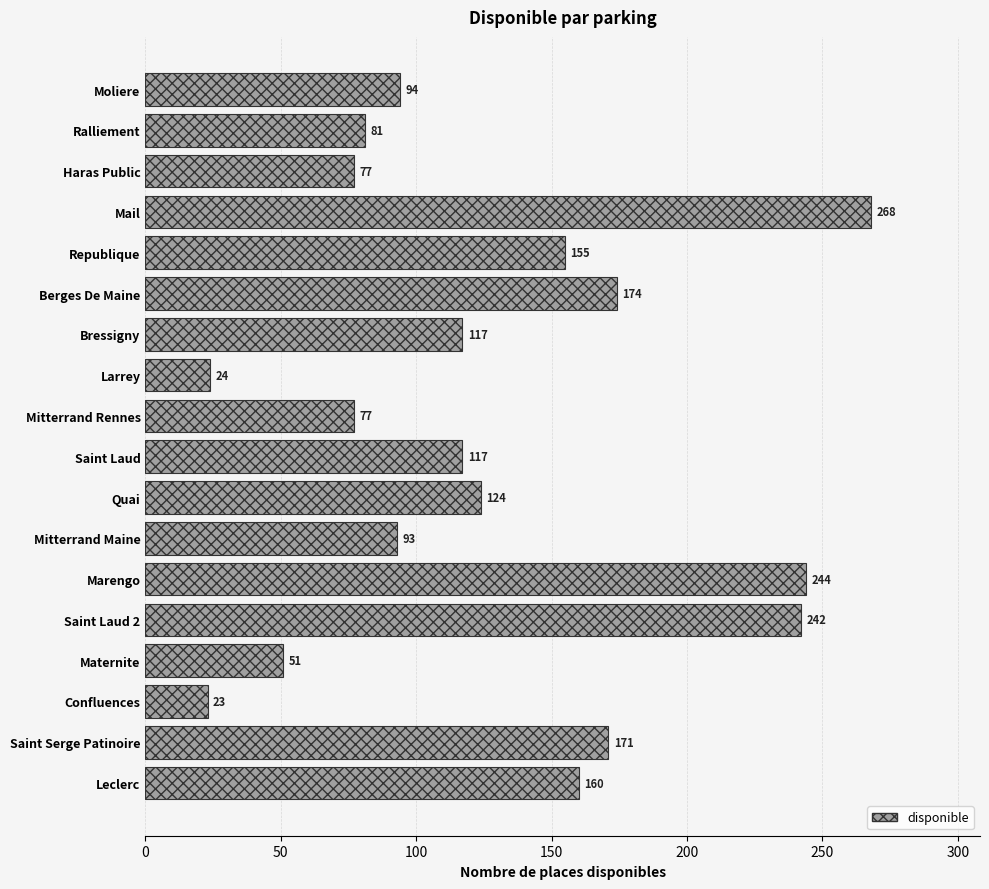

True or false: the data shows 5 at Confluences.

False